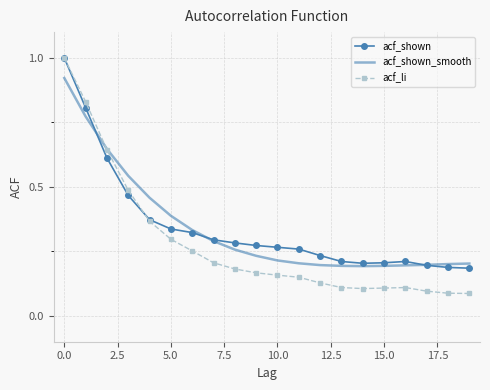

Which series has the widest spread of values?

acf_li